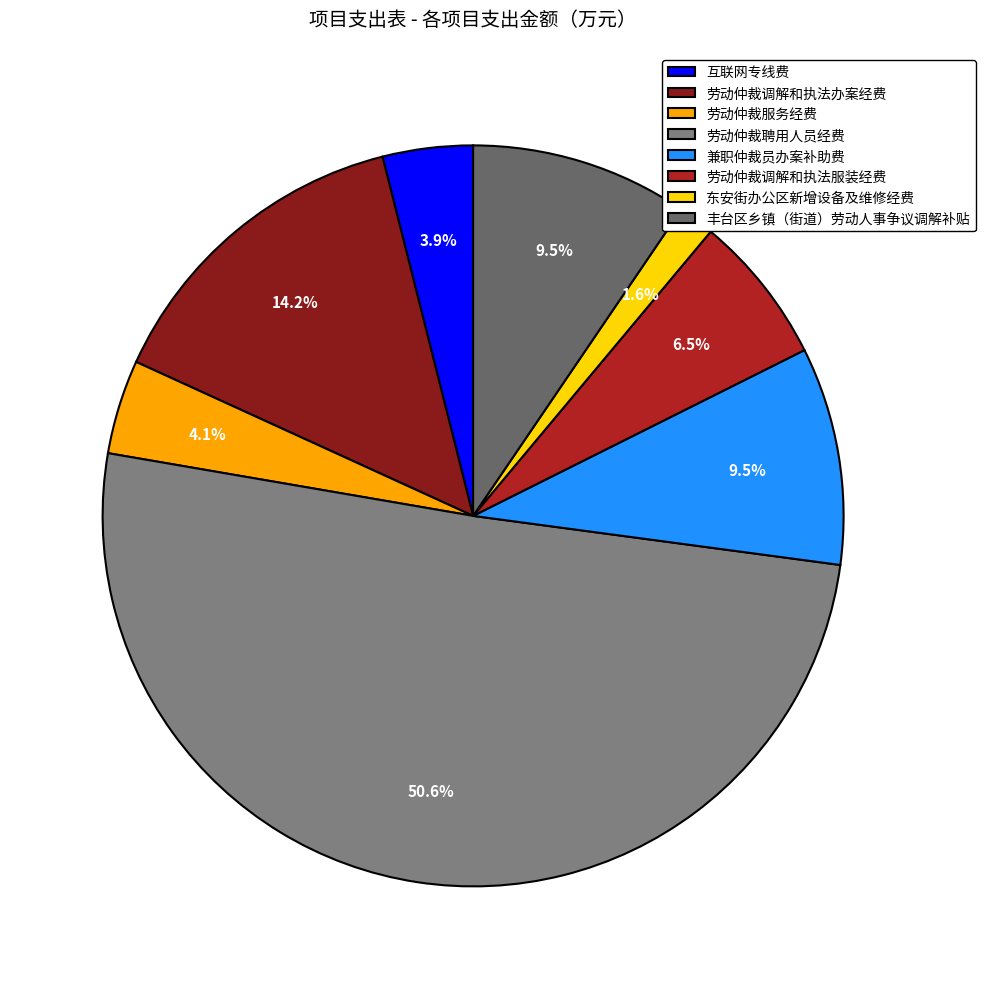

To the nearest percent, what percentage of the pie is 互联网专线费?

4%